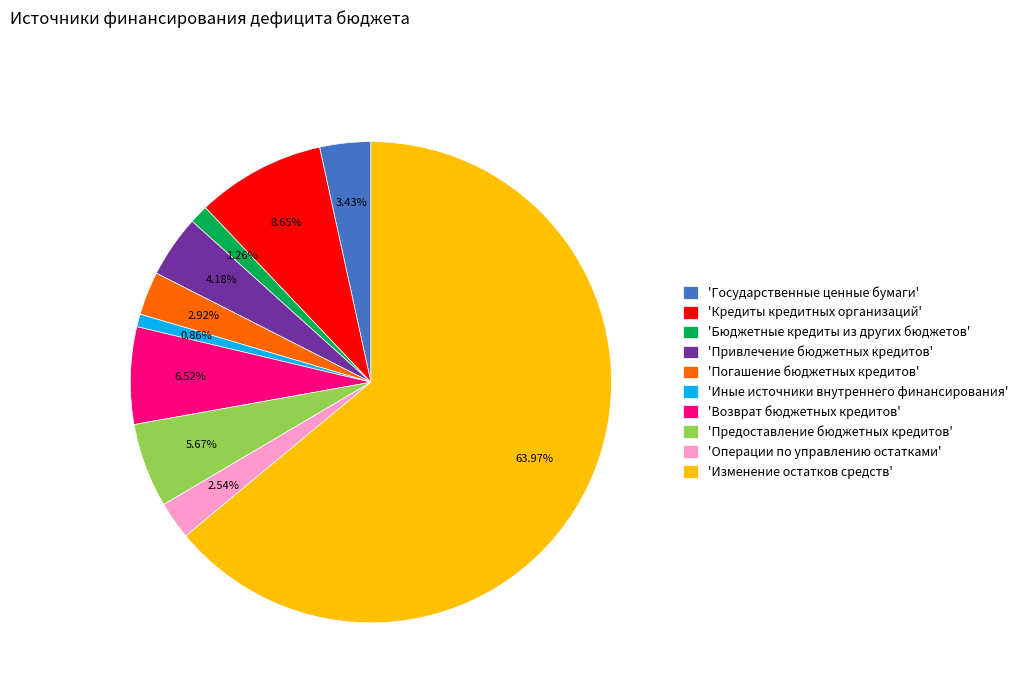

What is the largest slice in the pie chart?

'Изменение остатков средств'